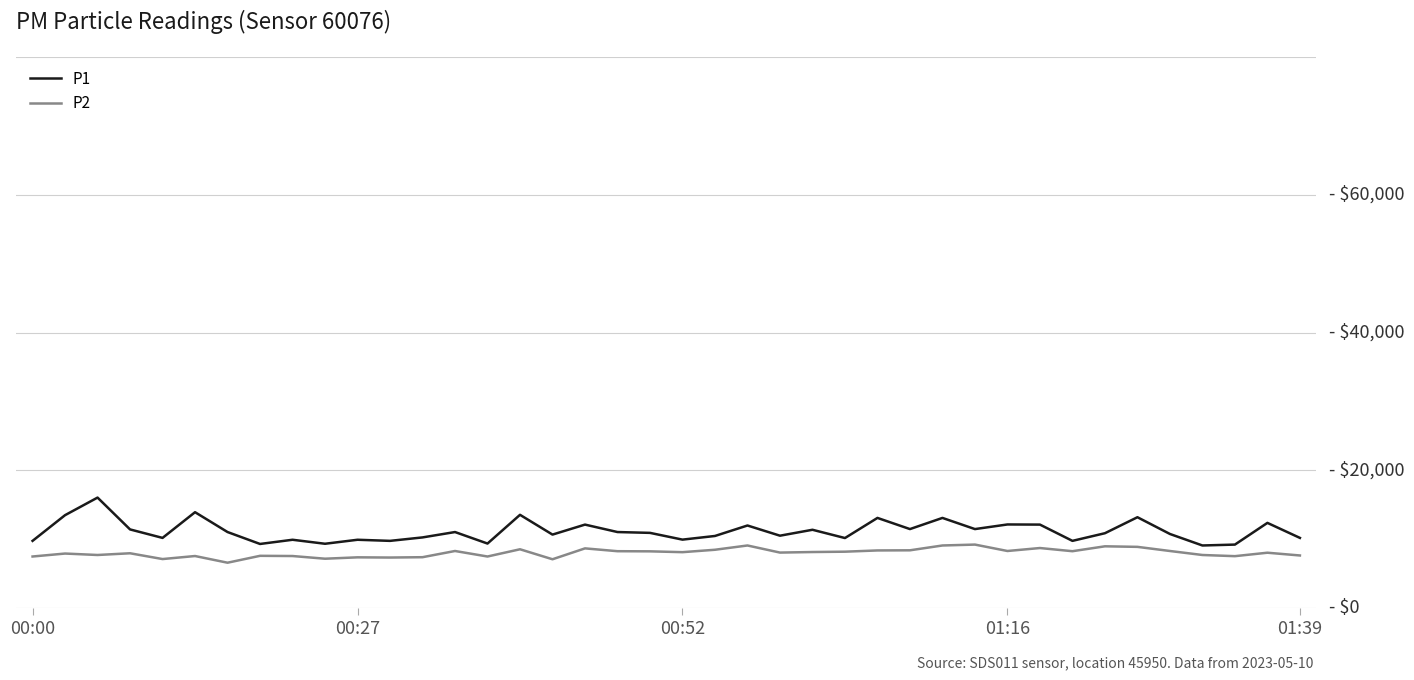

What are all the series names shown in the legend?

P1, P2